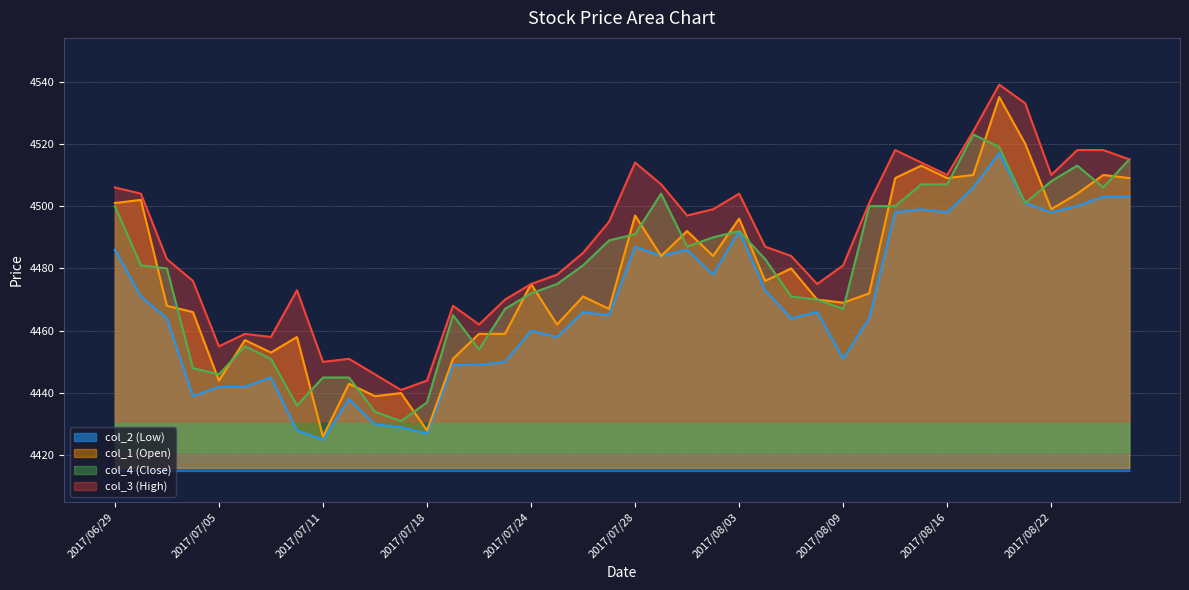

At which label does col_4 (Close) first exceed 4481?

2017/06/29